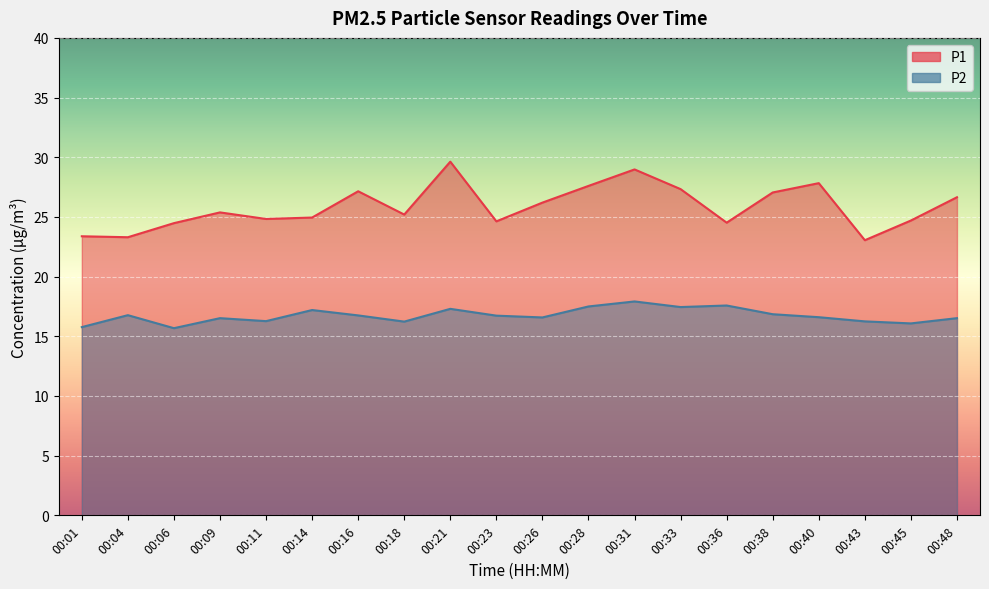

Does the chart display data point markers on the line(s)?

No